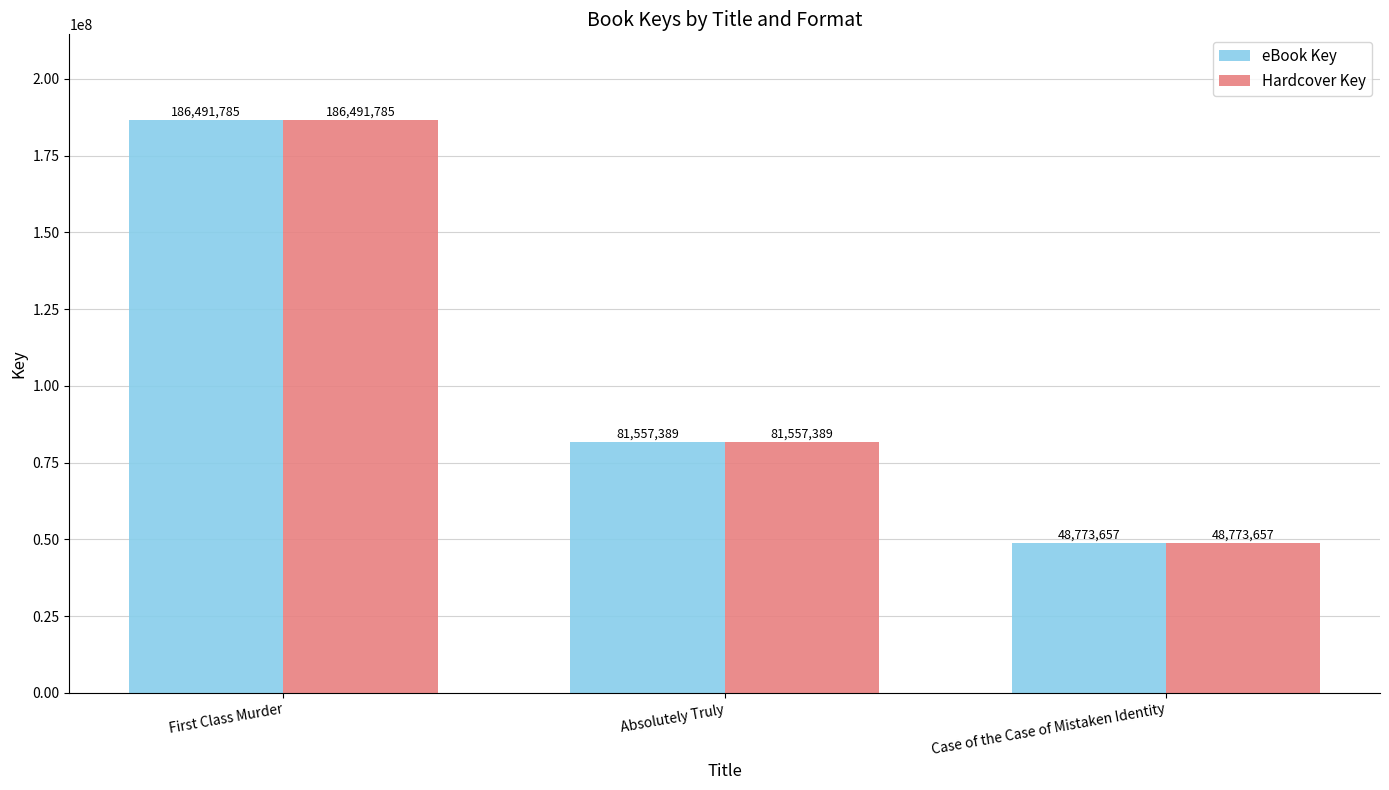

Where does the Hardcover Key series first go above 81557389?

First Class Murder